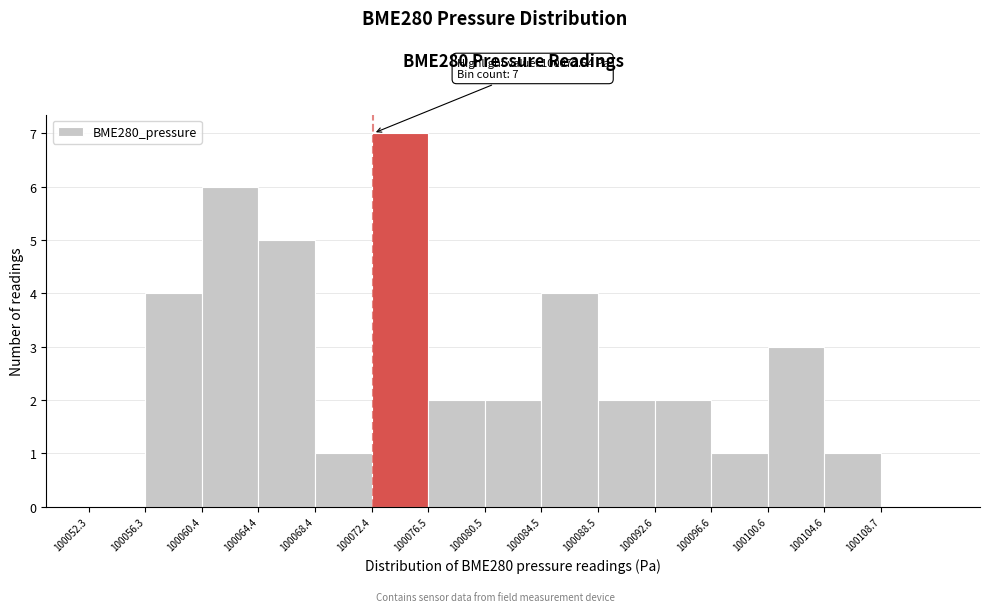

Over which range of the x-axis is the bar tallest?

100072.5 to 100076.5